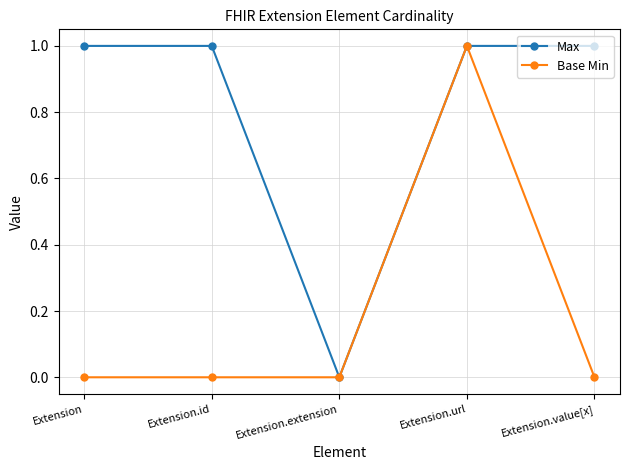

What is the highest value of the Base Min series?

1